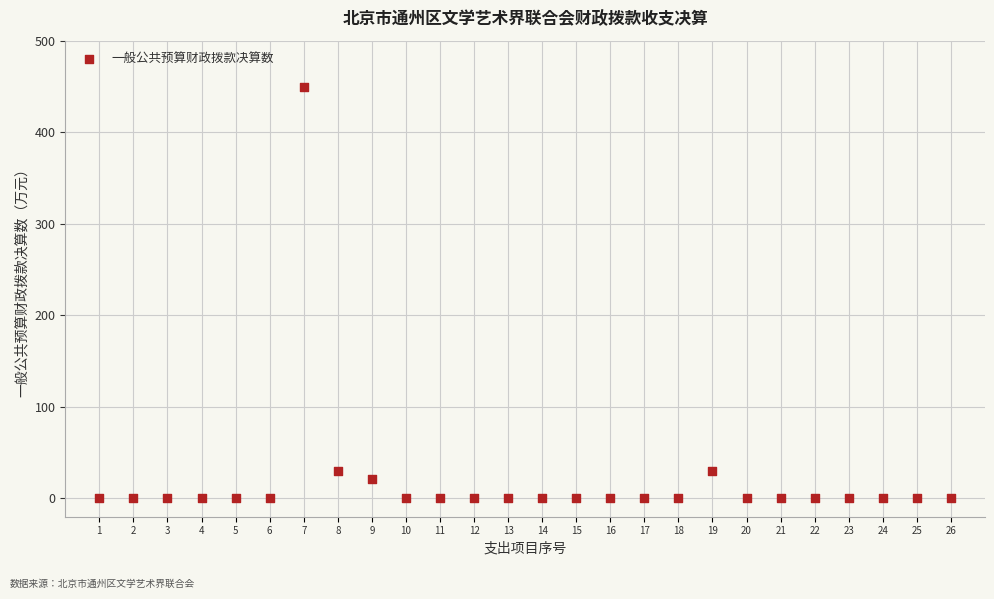

What is the range of Y values (max minus min)?

448.9